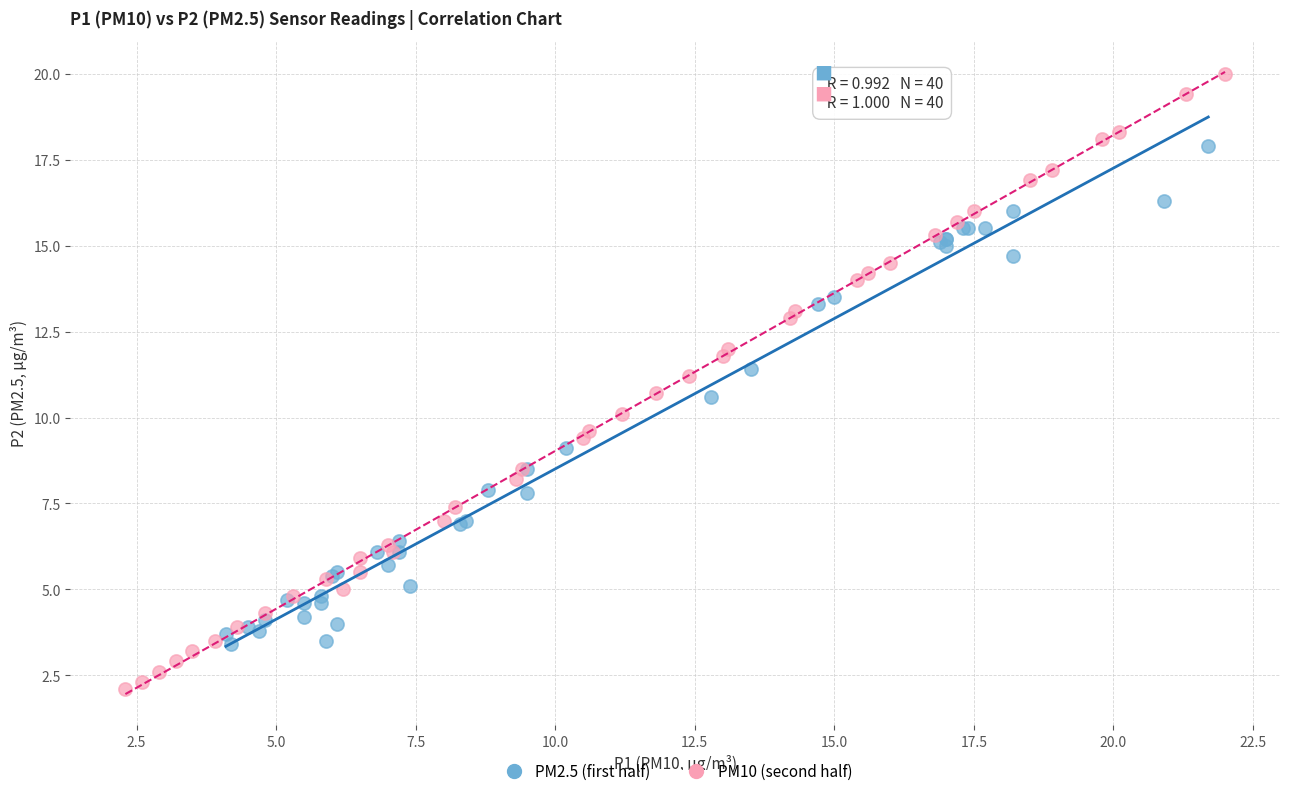

Which series has the widest spread of Y values?

PM10 (second half)